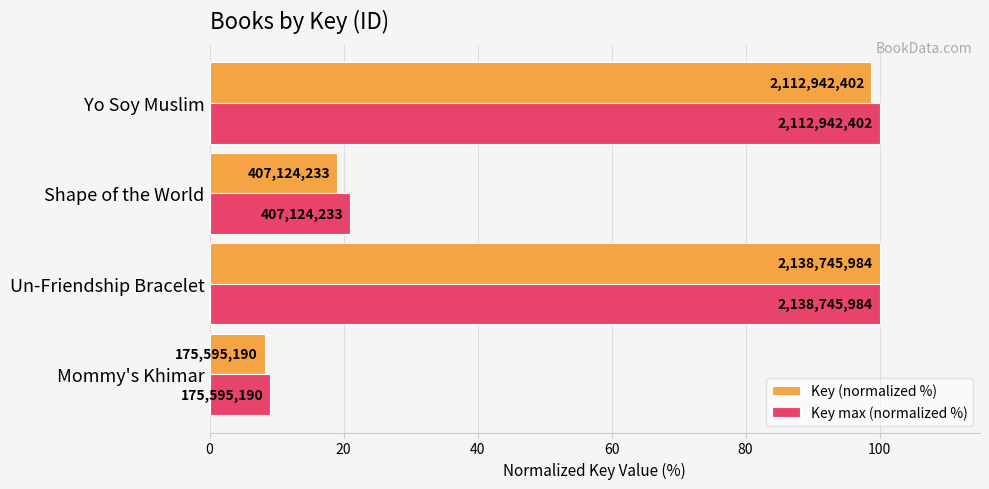

What are all the series names shown in the legend?

Key (normalized %), Key max (normalized %)